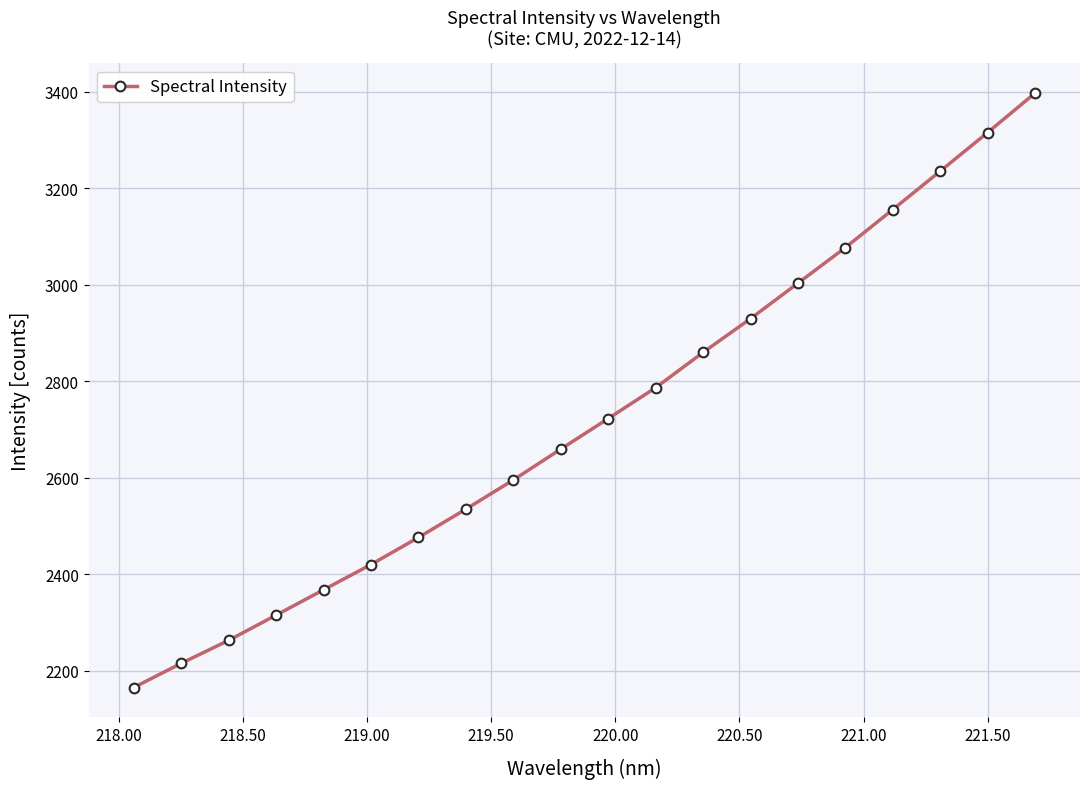

What is the maximum value shown in the chart?

3396.6